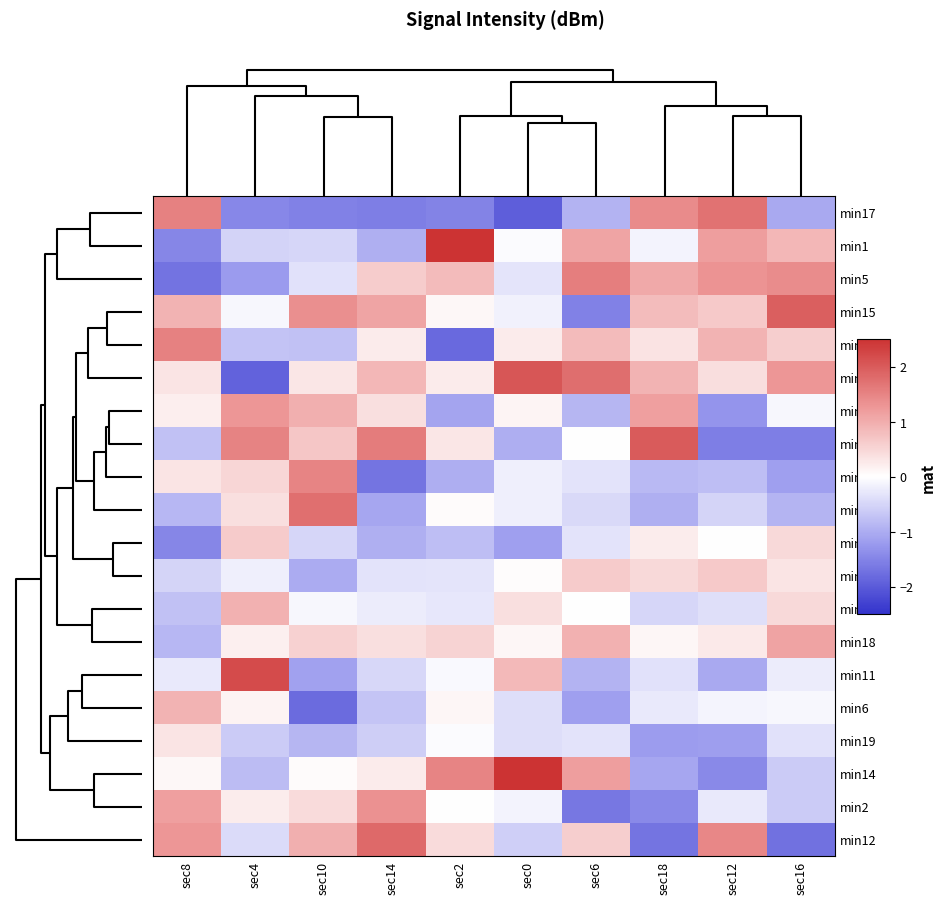

Reading left to right, list all the values displayed in this chart.

min17: sec8=1.5	sec4=-1.5	sec10=-1.5	sec14=-1.6	sec2=-1.5	sec0=-2.0	sec6=-0.9	sec18=1.4	sec12=1.7	sec16=-1.0
min1: sec8=-1.5	sec4=-0.5	sec10=-0.5	sec14=-1.0	sec2=2.8	sec0=-0.1	sec6=1.1	sec18=-0.1	sec12=1.2	sec16=0.9
min5: sec8=-1.7	sec4=-1.2	sec10=-0.4	sec14=0.6	sec2=0.8	sec0=-0.3	sec6=1.6	sec18=1.1	sec12=1.3	sec16=1.4
min15: sec8=0.9	sec4=-0.1	sec10=1.4	sec14=1.1	sec2=0.1	sec0=-0.2	sec6=-1.5	sec18=0.8	sec12=0.7	sec16=1.9
min8: sec8=1.5	sec4=-0.7	sec10=-0.7	sec14=0.3	sec2=-1.8	sec0=0.2	sec6=0.8	sec18=0.3	sec12=0.9	sec16=0.6
min10: sec8=0.3	sec4=-1.9	sec10=0.3	sec14=0.9	sec2=0.2	sec0=2.1	sec6=1.8	sec18=0.9	sec12=0.4	sec16=1.3
min0: sec8=0.2	sec4=1.3	sec10=1.0	sec14=0.4	sec2=-1.1	sec0=0.1	sec6=-0.9	sec18=1.2	sec12=-1.3	sec16=-0.1
min7: sec8=-0.7	sec4=1.5	sec10=0.7	sec14=1.6	sec2=0.3	sec0=-1.0	sec6=0.0	sec18=2.0	sec12=-1.6	sec16=-1.6
min4: sec8=0.3	sec4=0.5	sec10=1.5	sec14=-1.7	sec2=-1.0	sec0=-0.2	sec6=-0.3	sec18=-0.8	sec12=-0.8	sec16=-1.2
min9: sec8=-0.9	sec4=0.4	sec10=1.8	sec14=-1.1	sec2=0.1	sec0=-0.2	sec6=-0.5	sec18=-1.0	sec12=-0.5	sec16=-0.9
min13: sec8=-1.5	sec4=0.6	sec10=-0.5	sec14=-1.0	sec2=-0.8	sec0=-1.2	sec6=-0.3	sec18=0.2	sec12=0.0	sec16=0.5
min3: sec8=-0.5	sec4=-0.2	sec10=-1.0	sec14=-0.3	sec2=-0.3	sec0=0.0	sec6=0.6	sec18=0.5	sec12=0.7	sec16=0.3
min16: sec8=-0.7	sec4=0.9	sec10=-0.1	sec14=-0.2	sec2=-0.3	sec0=0.4	sec6=0.0	sec18=-0.5	sec12=-0.4	sec16=0.5
min18: sec8=-0.9	sec4=0.2	sec10=0.6	sec14=0.4	sec2=0.5	sec0=0.1	sec6=0.9	sec18=0.1	sec12=0.3	sec16=1.1
min11: sec8=-0.3	sec4=2.2	sec10=-1.1	sec14=-0.5	sec2=-0.1	sec0=0.9	sec6=-0.9	sec18=-0.4	sec12=-1.0	sec16=-0.2
min6: sec8=0.9	sec4=0.1	sec10=-1.8	sec14=-0.7	sec2=0.1	sec0=-0.4	sec6=-1.2	sec18=-0.3	sec12=-0.1	sec16=-0.1
min19: sec8=0.3	sec4=-0.6	sec10=-0.9	sec14=-0.6	sec2=-0.1	sec0=-0.4	sec6=-0.3	sec18=-1.2	sec12=-1.2	sec16=-0.4
min14: sec8=0.1	sec4=-0.8	sec10=0.0	sec14=0.3	sec2=1.5	sec0=2.8	sec6=1.2	sec18=-1.1	sec12=-1.4	sec16=-0.6
min2: sec8=1.2	sec4=0.2	sec10=0.4	sec14=1.3	sec2=0.0	sec0=-0.2	sec6=-1.6	sec18=-1.4	sec12=-0.3	sec16=-0.6
min12: sec8=1.3	sec4=-0.4	sec10=1.0	sec14=1.8	sec2=0.4	sec0=-0.6	sec6=0.6	sec18=-1.7	sec12=1.5	sec16=-1.7